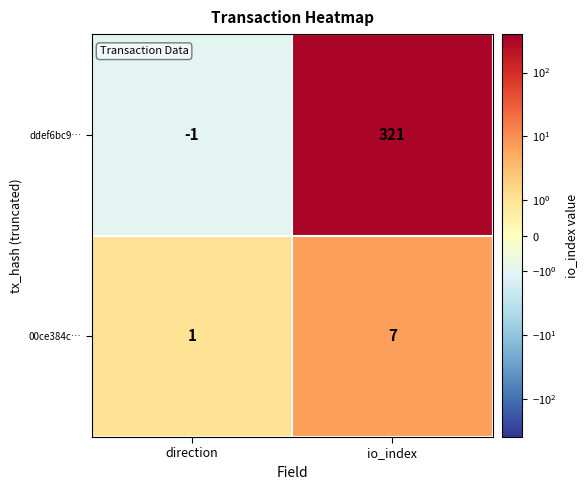

What is the approximate value of 00ce384c… at io_index?

7